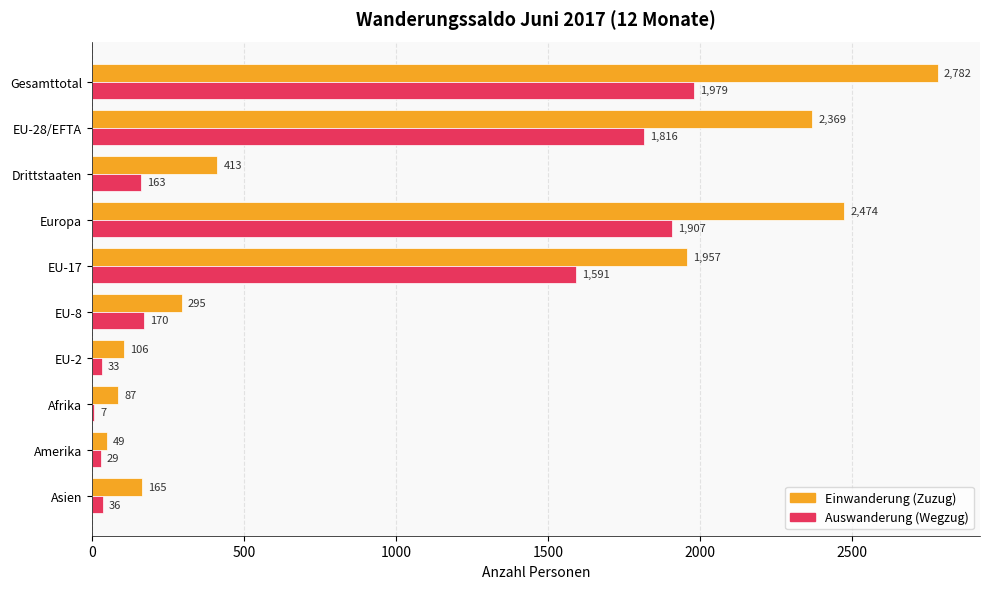

How many series are shown in this chart?

2